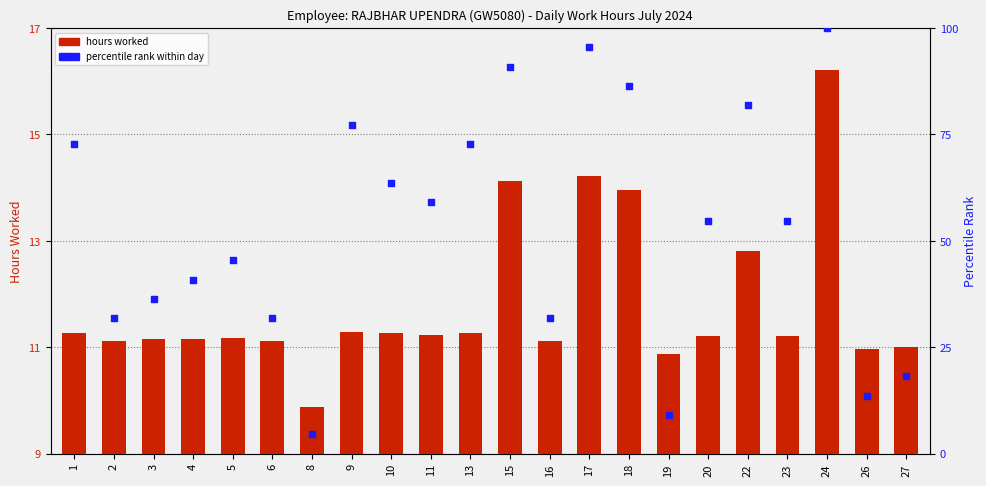

Is the value of percentile rank at 27 greater than the value of hours worked at 26?

Yes